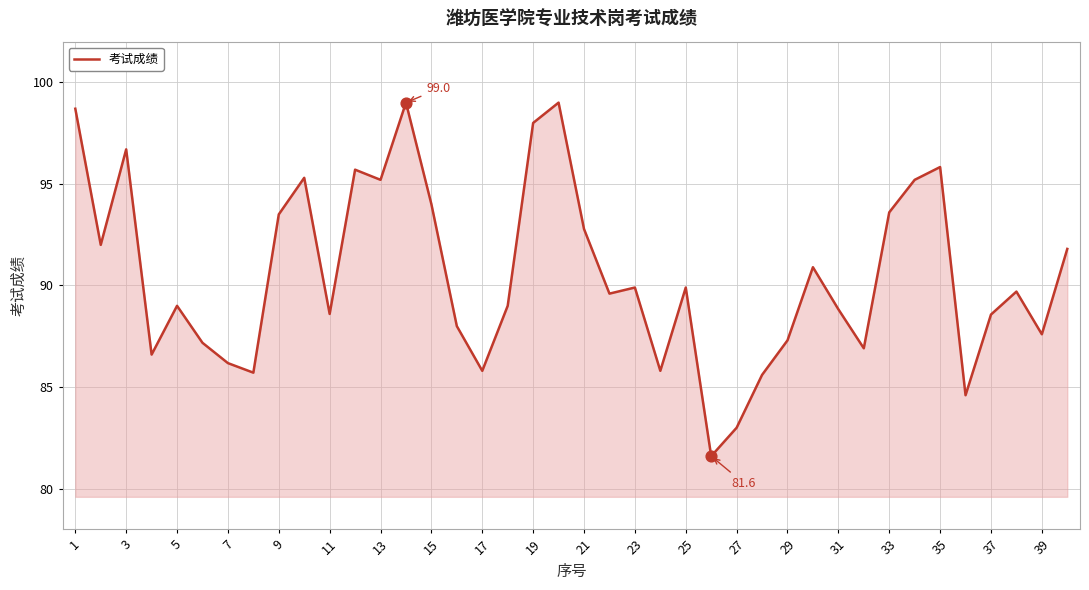

What is the minimum value shown in the chart?

81.6